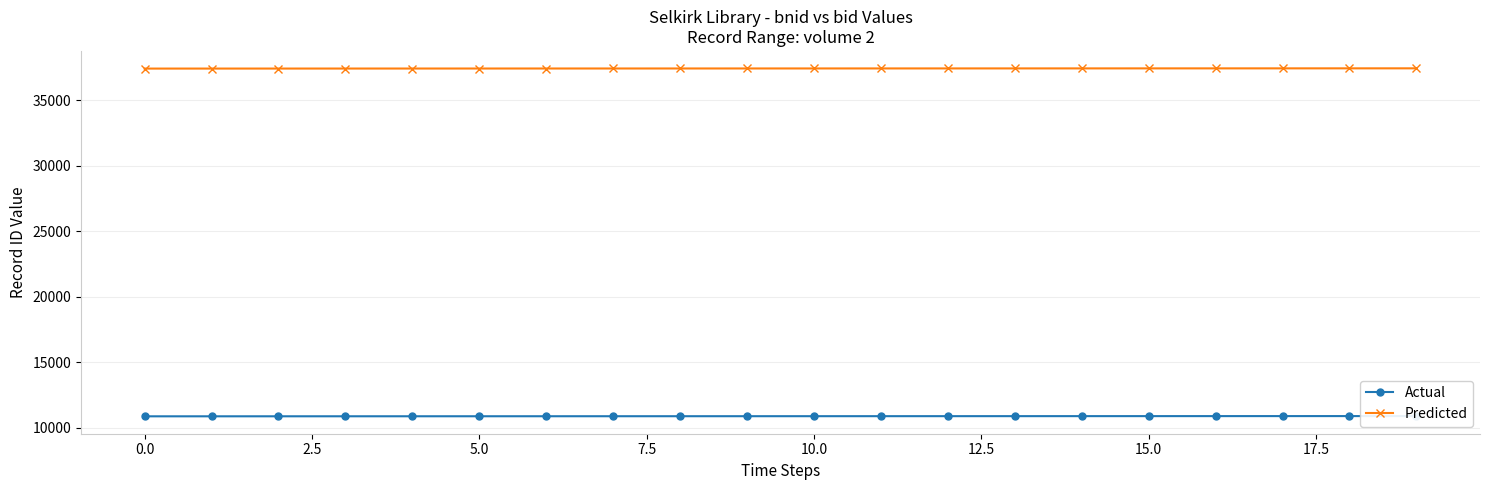

At which label does Actual first exceed 10887?

11